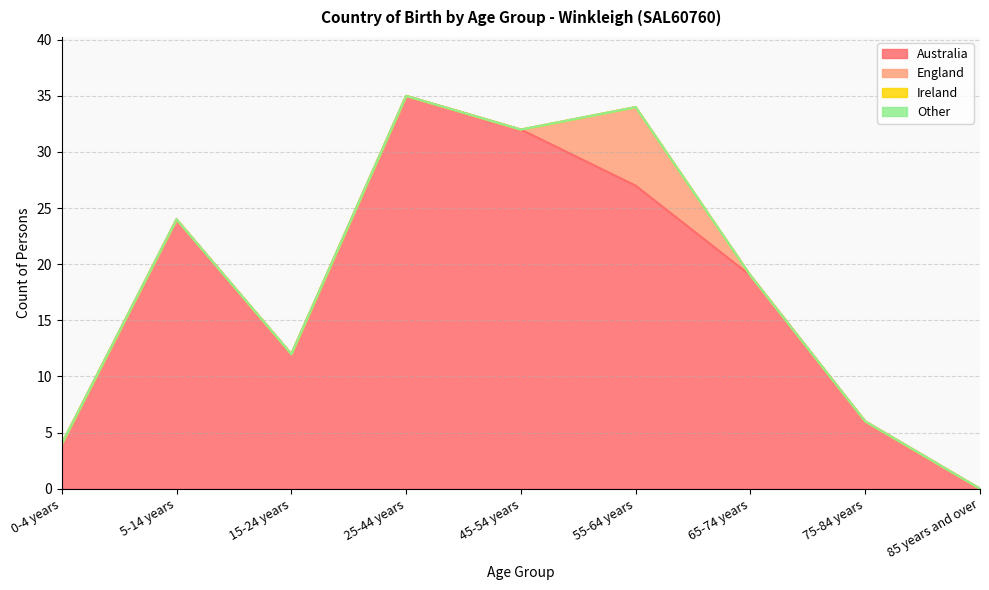

True or false: Ireland and Other intersect in this chart.

False